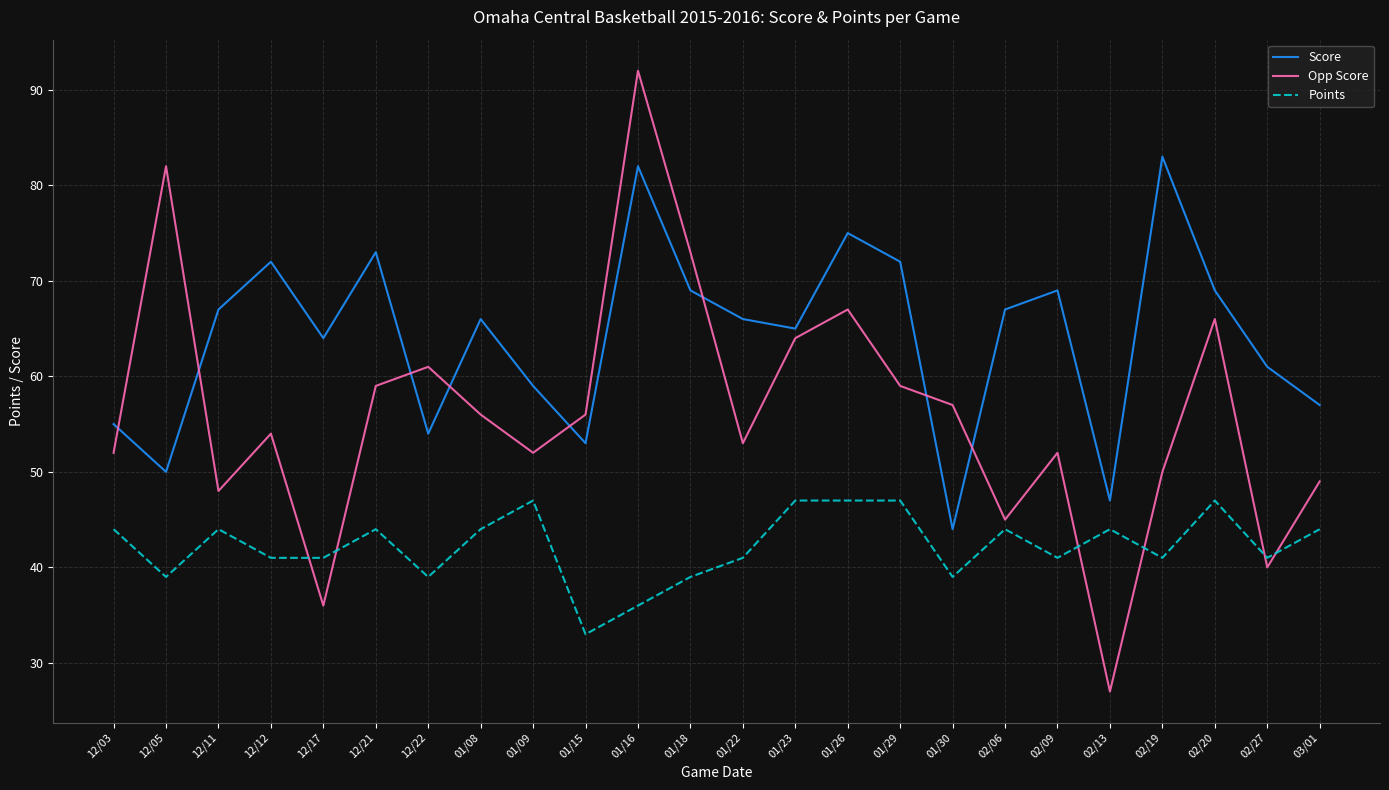

Read the Opp Score value at 12/17.

36